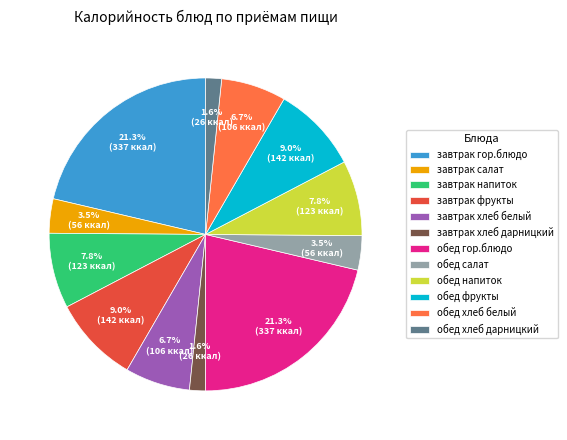

Approximately how many times larger is the value at обед гор.блюдо compared to обед напиток?

2.7